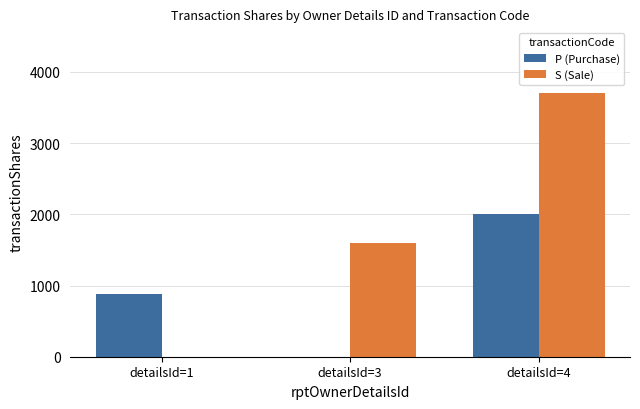

What is the sum of all S (Sale) values?

5300